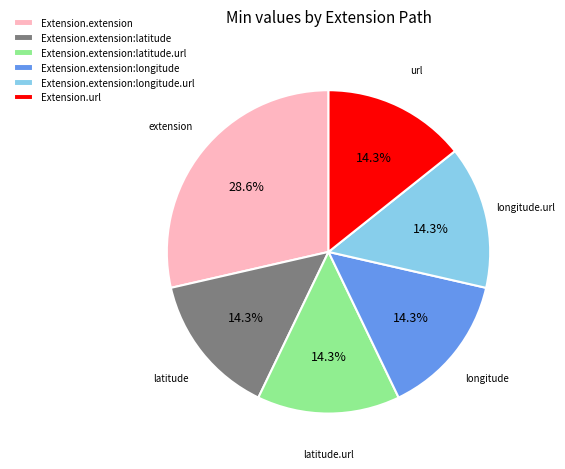

Does Extension.extension:latitude account for over 50% of the chart?

No